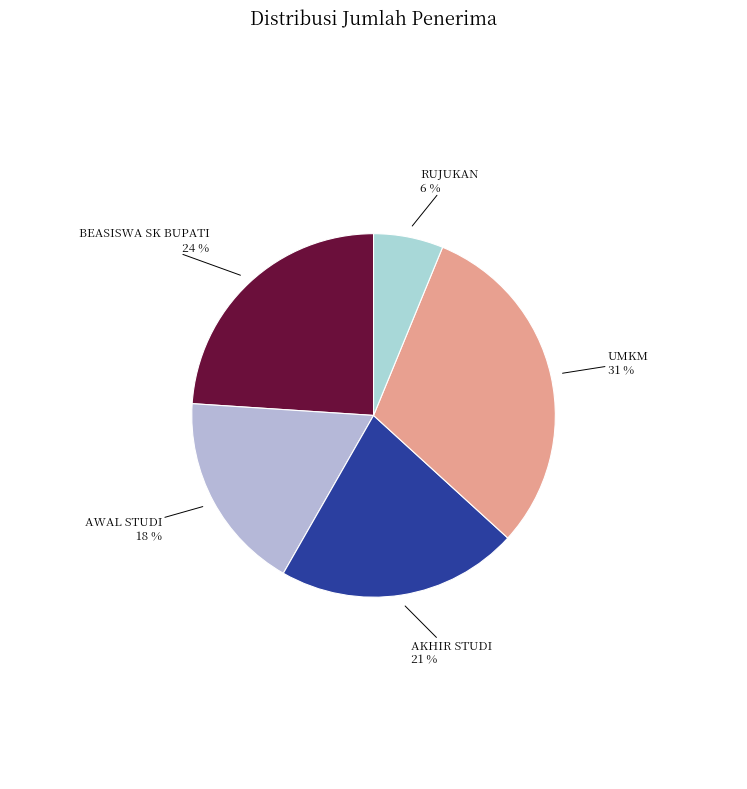

How many segments does this pie chart have?

5